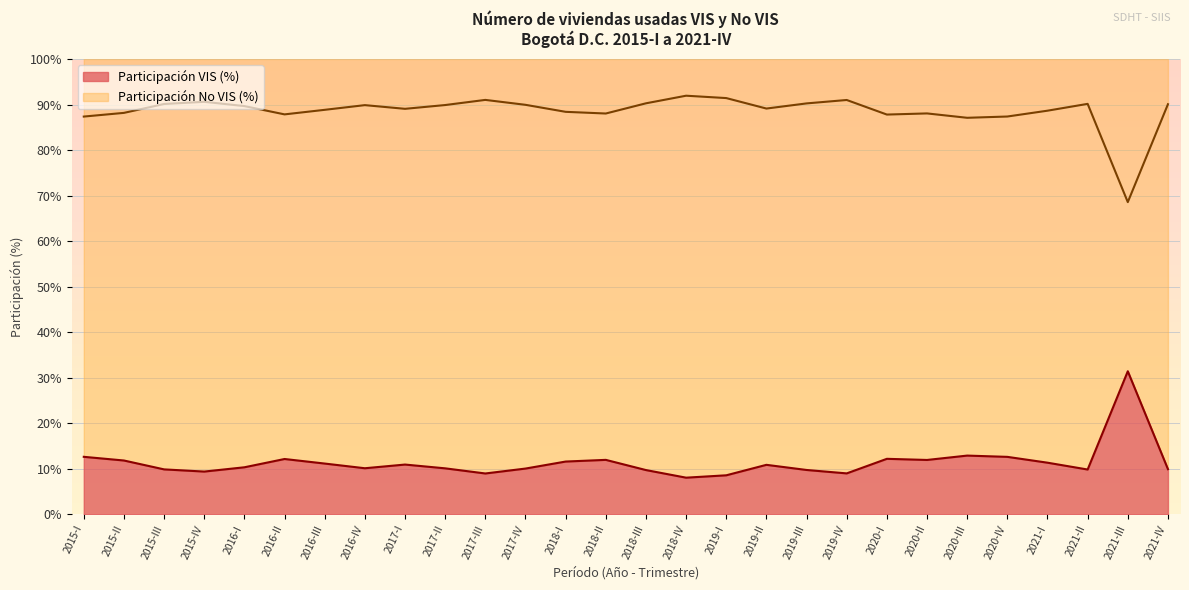

True or false: Participación VIS (%) has a value of 17.0 at 2015-III.

False